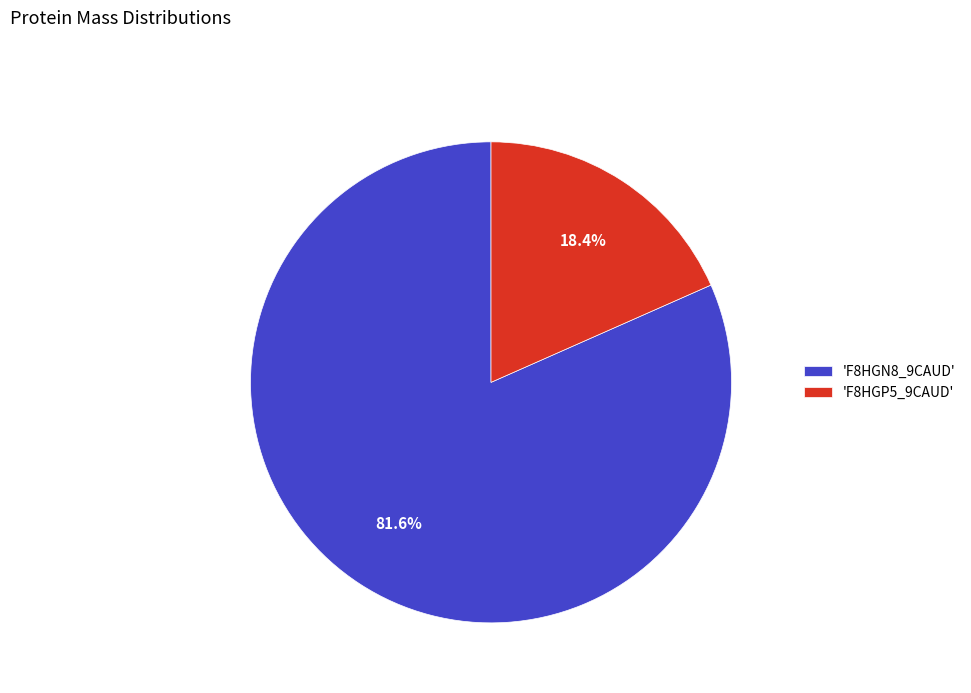

Rank the categories by value from lowest to highest.

'F8HGP5_9CAUD', 'F8HGN8_9CAUD'